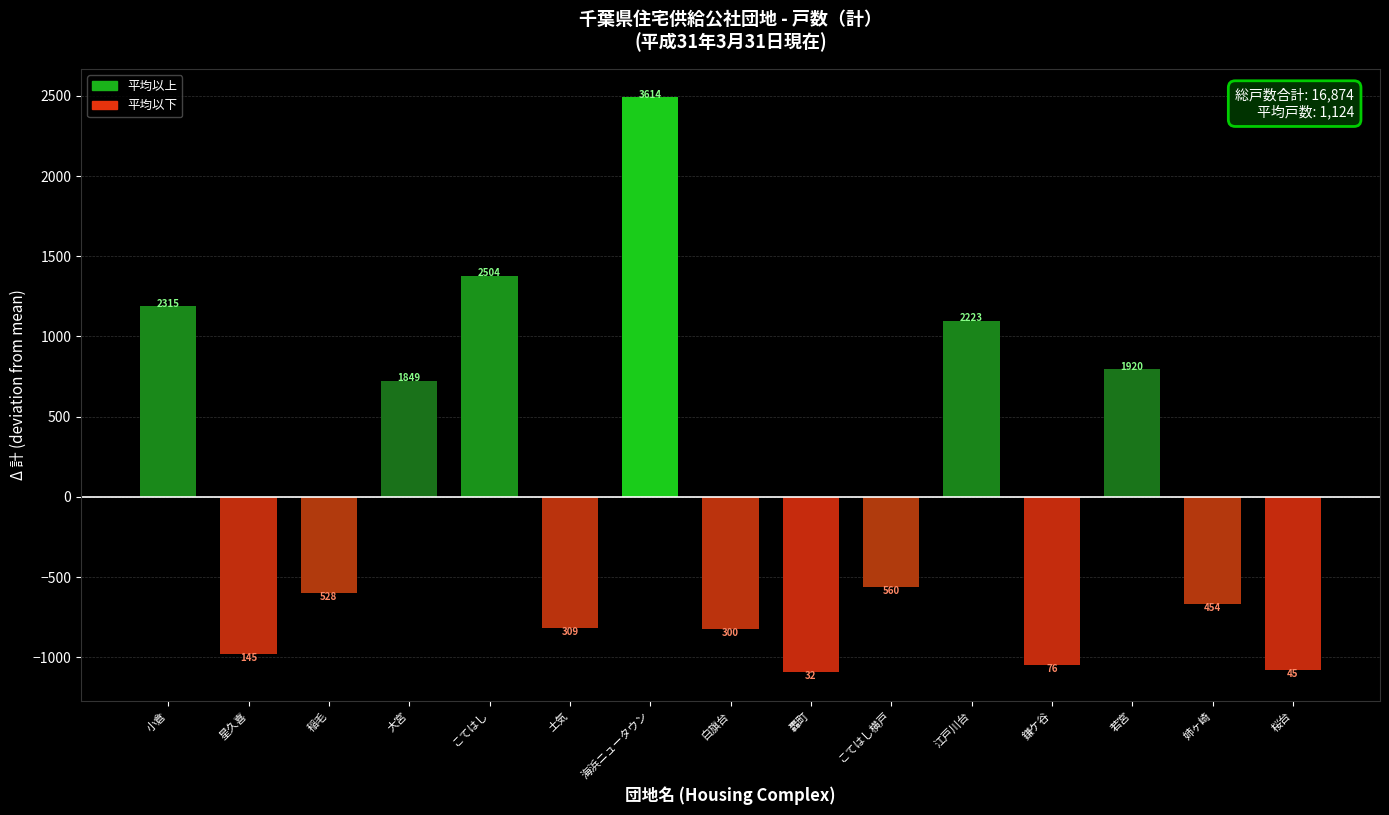

Does the chart contain any negative values?

Yes